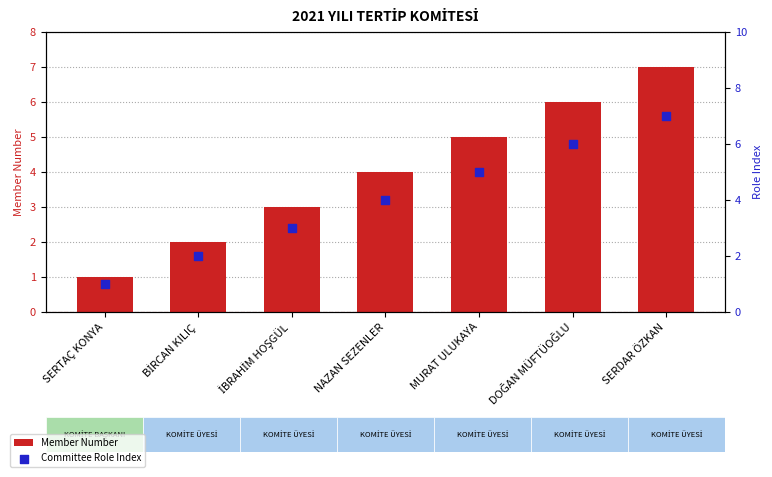

Which series has the largest Y range (max minus min)?

Member Number